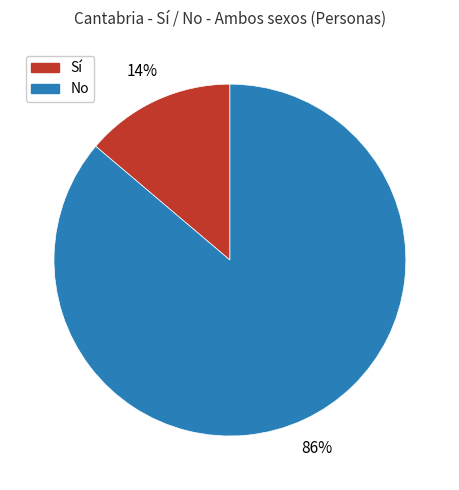

True or false: No accounts for 94% of the total.

False